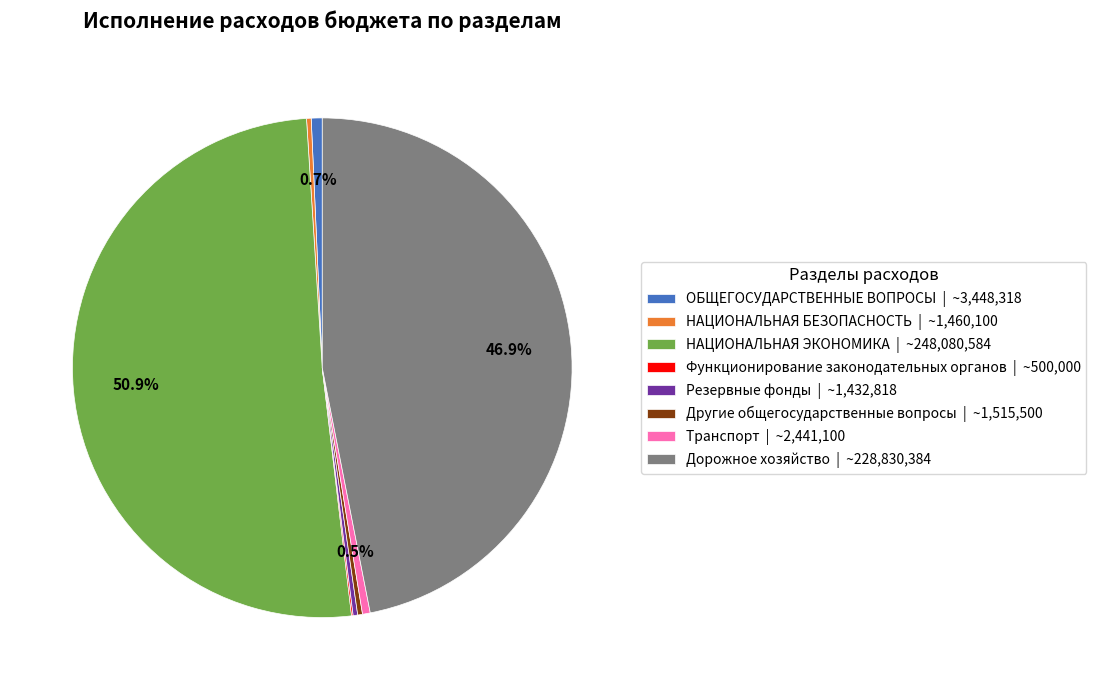

True or false: НАЦИОНАЛЬНАЯ ЭКОНОМИКА accounts for 51% of the total.

True